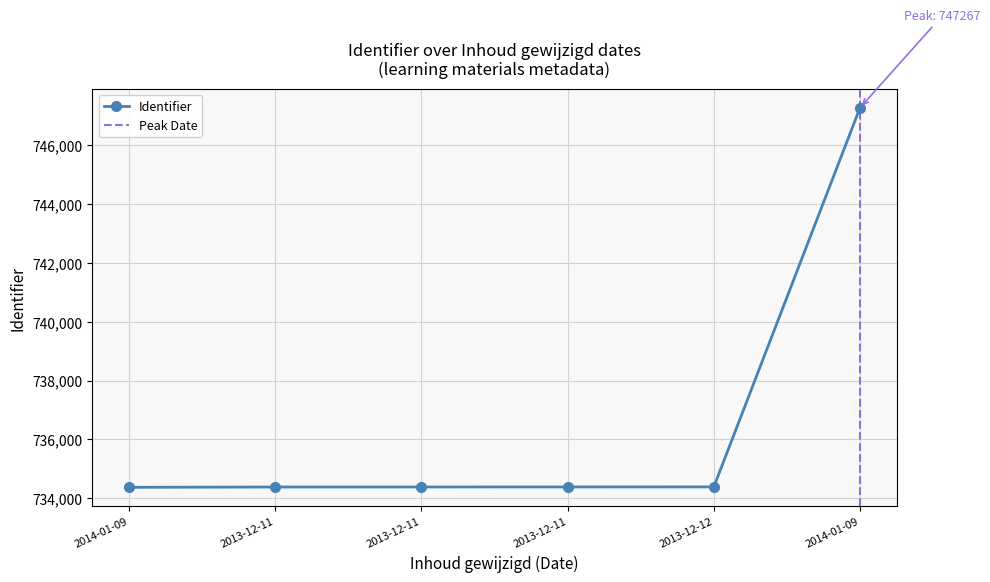

True or false: the data has more than 1 interior local peaks.

False